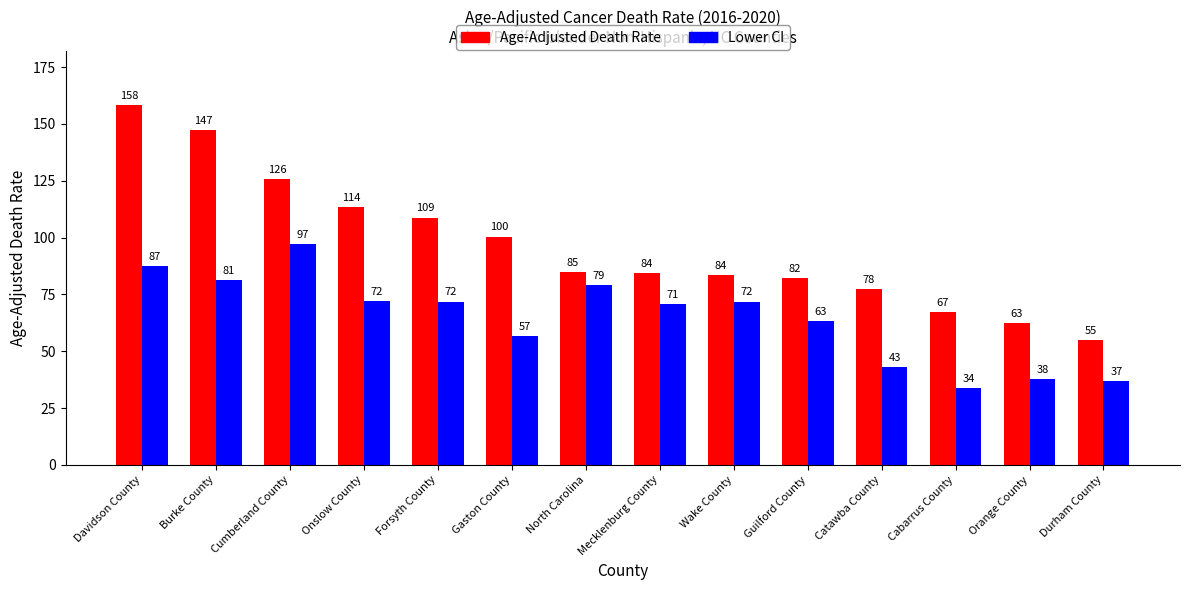

What is the label of the 8th bar from the right?

North Carolina